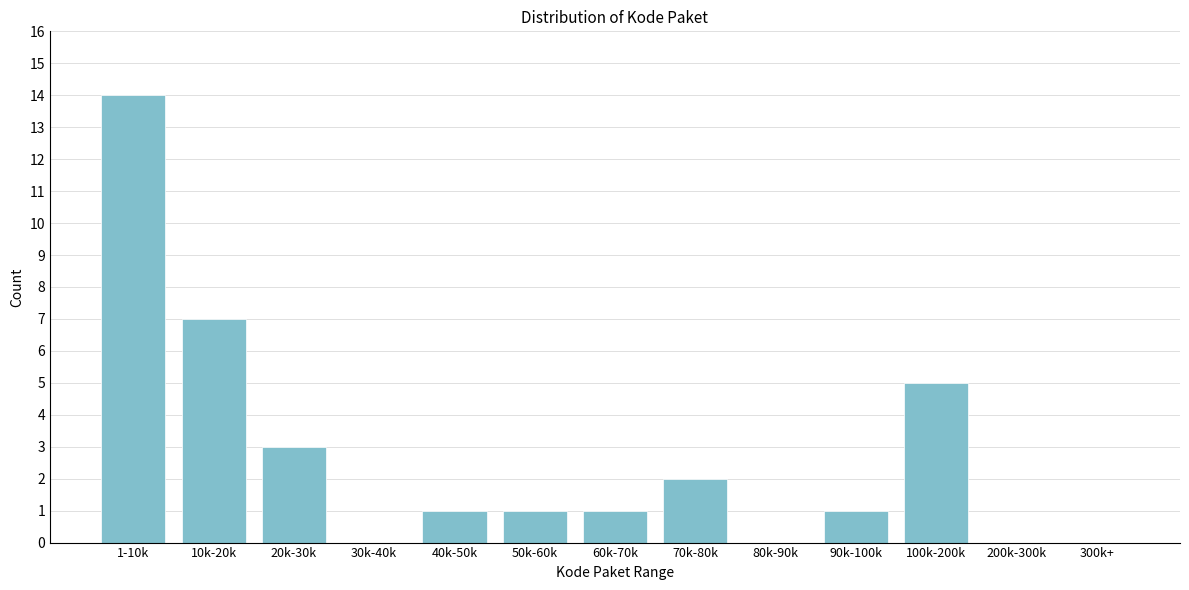

Reading left to right, what are all the values shown in this chart?

1-10k=14	10k-20k=7	20k-30k=3	30k-40k=0	40k-50k=1	50k-60k=1	60k-70k=1	70k-80k=2	80k-90k=0	90k-100k=1	100k-200k=5	200k-300k=0	300k+=0